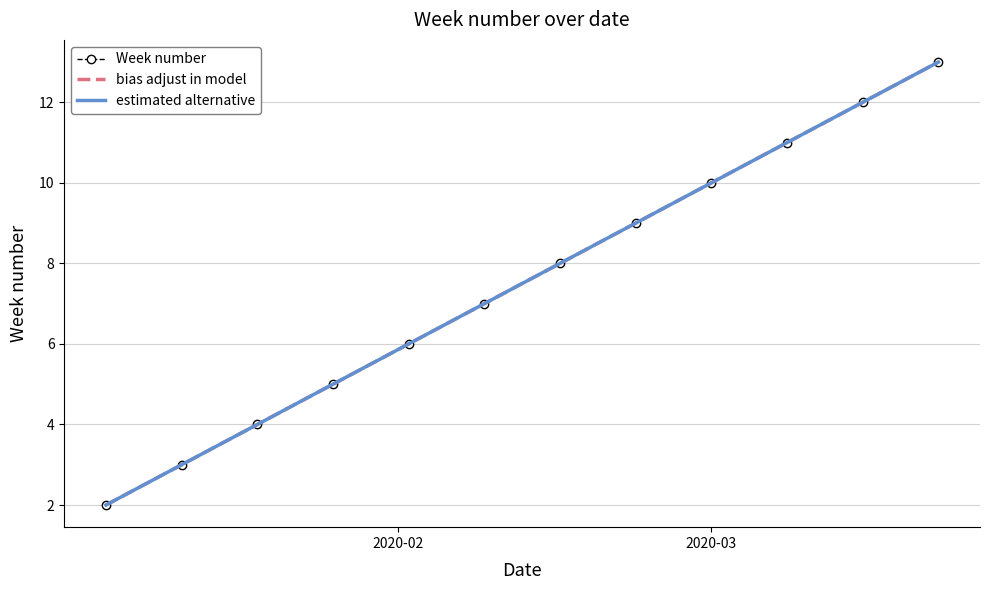

What is the maximum value shown in the chart?

13.0